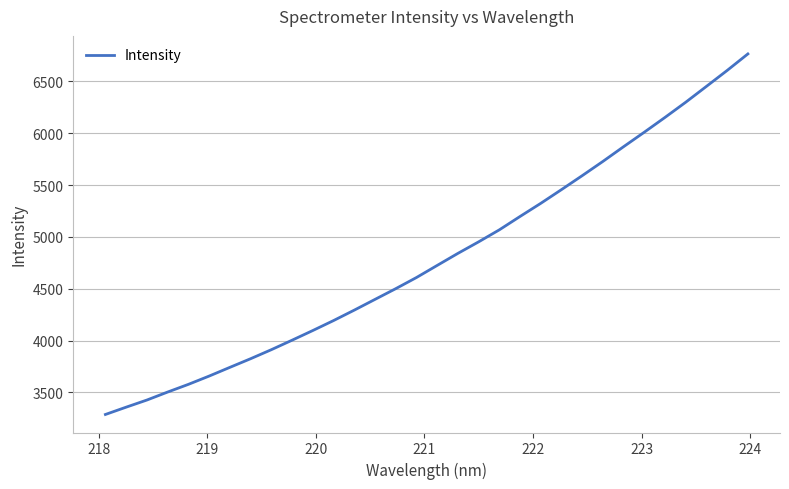

What is the smallest value displayed?

3286.8